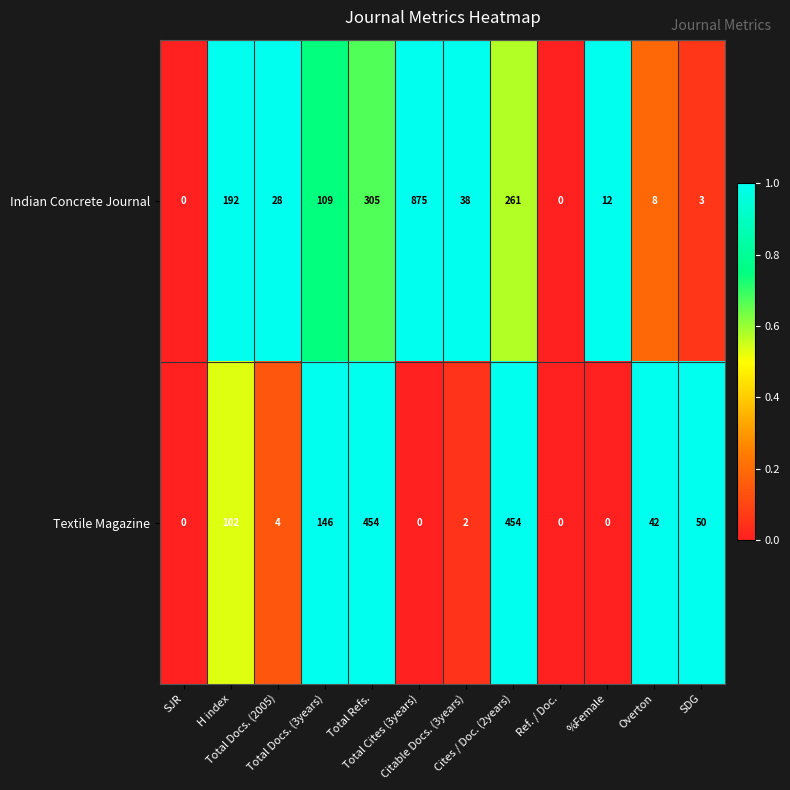

Which series has the largest total across all categories?

Indian Concrete Journal